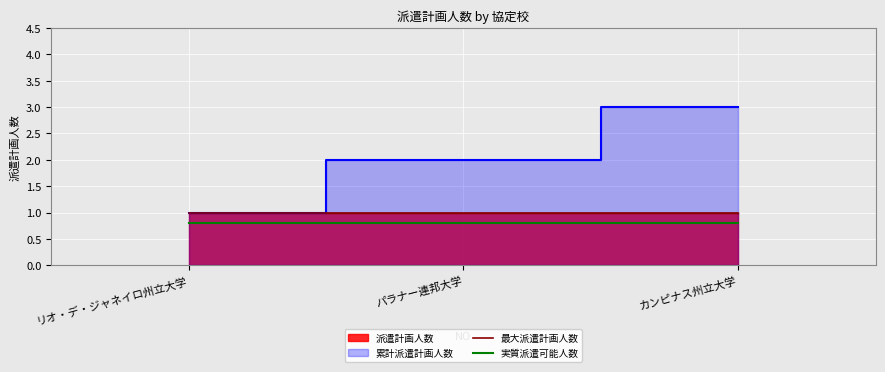

What is the value of the 最大派遣計画人数 point at the 3rd from the left?

1.0